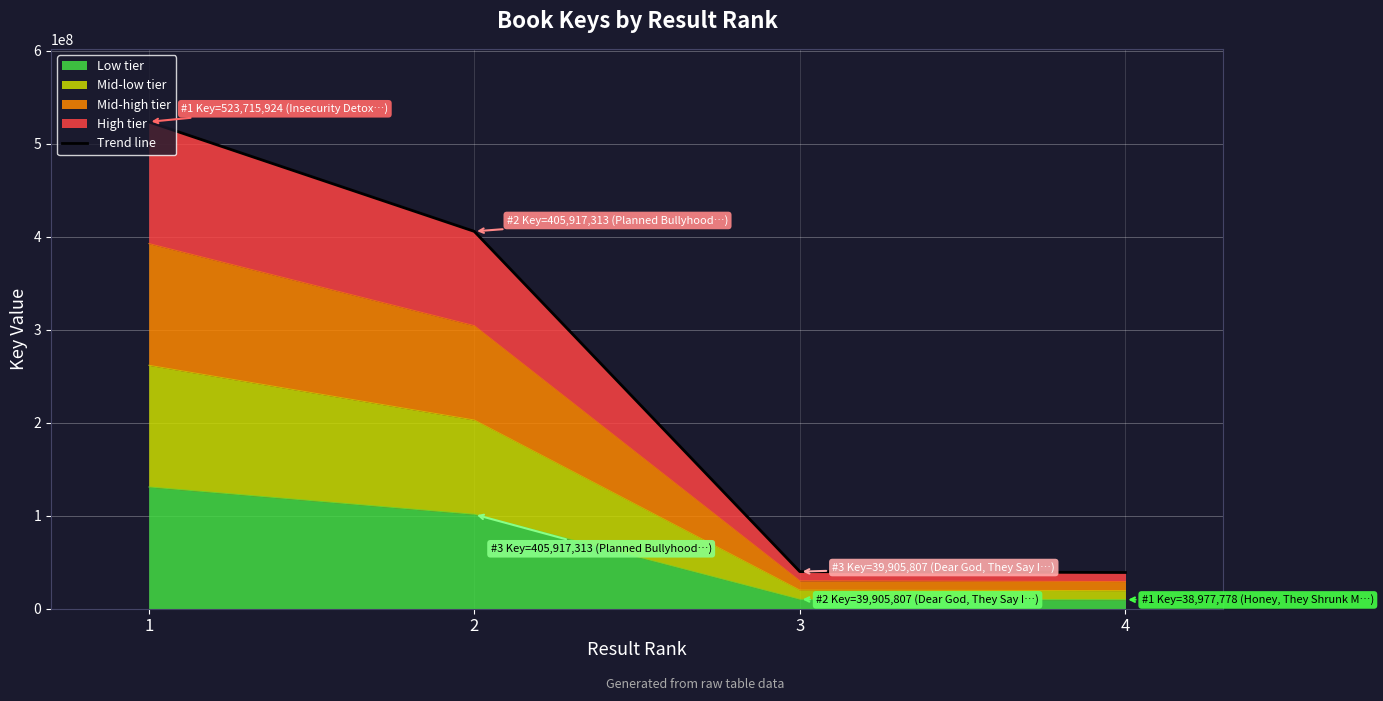

What is the change in value from 1 to 2?

-117798611